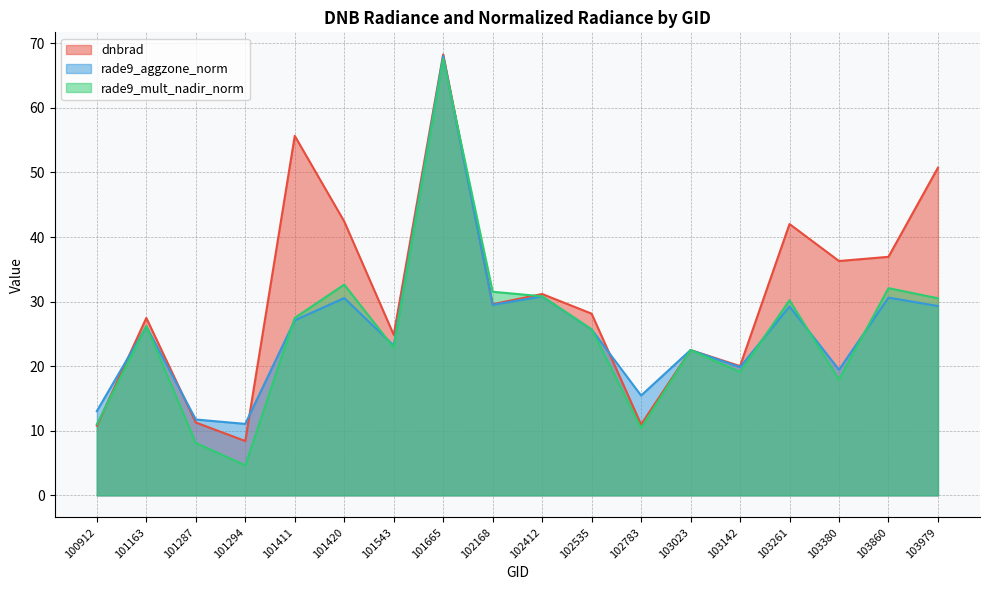

Reading right to left, what are all the values shown in this chart?

dnbrad: 103979=50.7	103860=36.9	103380=36.3	103261=42.0	103142=20.0	103023=22.5	102783=11.0	102535=28.1	102412=31.2	102168=29.6	101665=68.3	101543=24.9	101420=42.4	101411=55.7	101294=8.4	101287=11.3	101163=27.5	100912=10.8
rade9_aggzone_norm: 103979=29.3	103860=30.6	103380=19.5	103261=29.3	103142=19.9	103023=22.5	102783=15.5	102535=25.7	102412=30.8	102168=29.5	101665=68.0	101543=23.2	101420=30.6	101411=27.1	101294=11.1	101287=11.7	101163=26.2	100912=13.0
rade9_mult_nadir_norm: 103979=30.5	103860=32.1	103380=17.9	103261=30.2	103142=19.1	103023=22.5	102783=10.4	102535=25.7	102412=30.8	102168=31.5	101665=67.6	101543=22.9	101420=32.6	101411=27.5	101294=4.7	101287=8.1	101163=26.2	100912=11.0